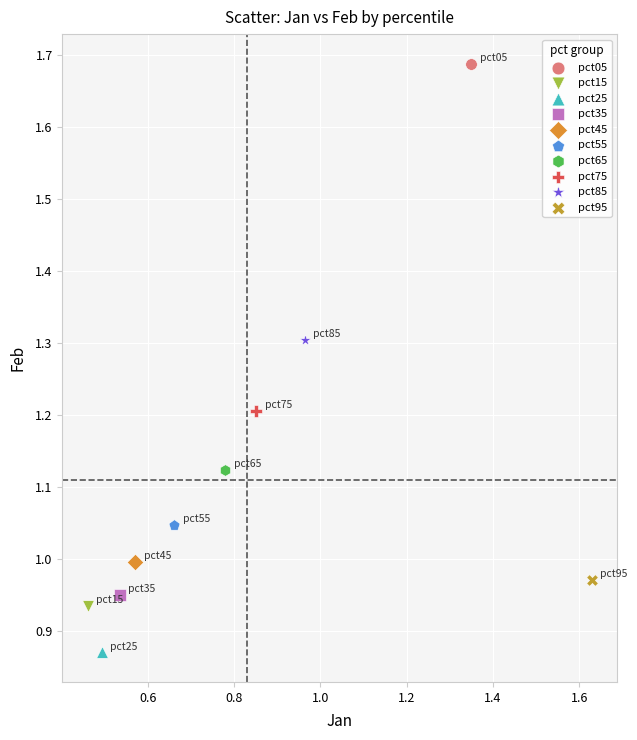

What are all the series names shown in the legend?

pct05, pct15, pct25, pct35, pct45, pct55, pct65, pct75, pct85, pct95